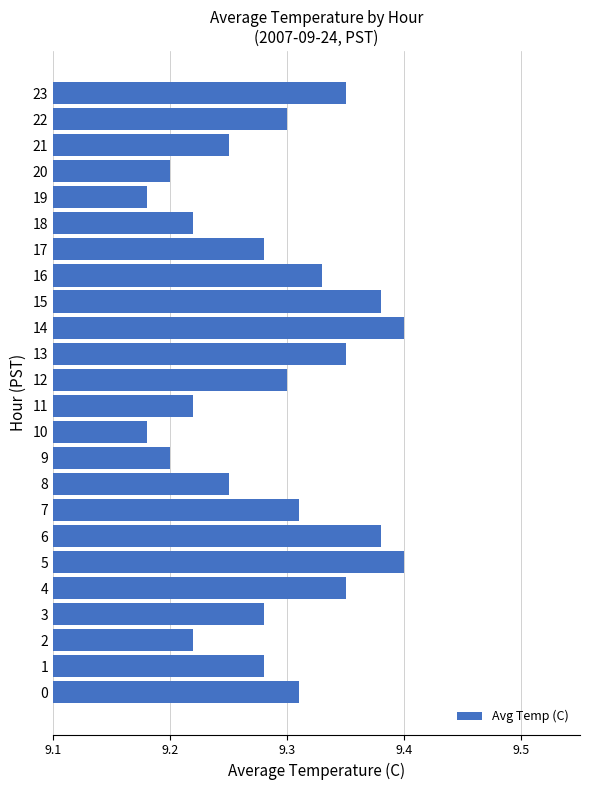

How many distinct data groups are displayed?

1